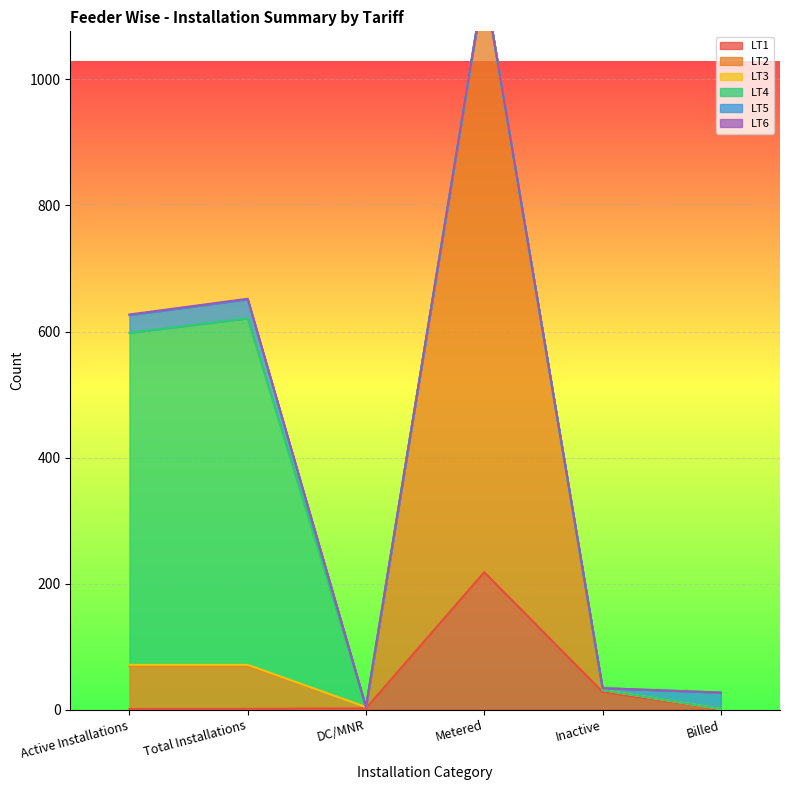

Which series has the largest total across all categories?

LT2